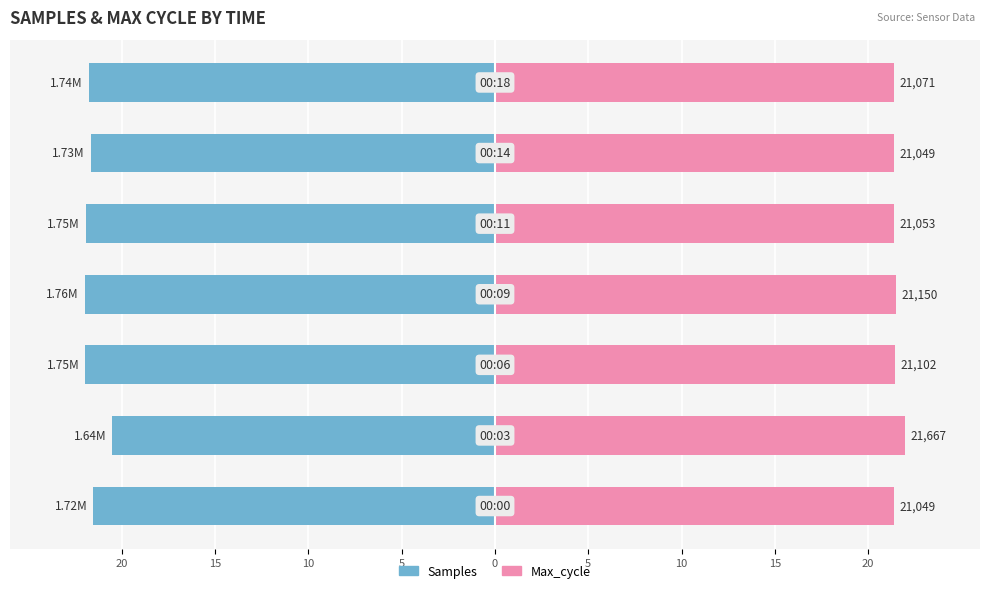

Which series changed the most between 15 and 10?

Samples